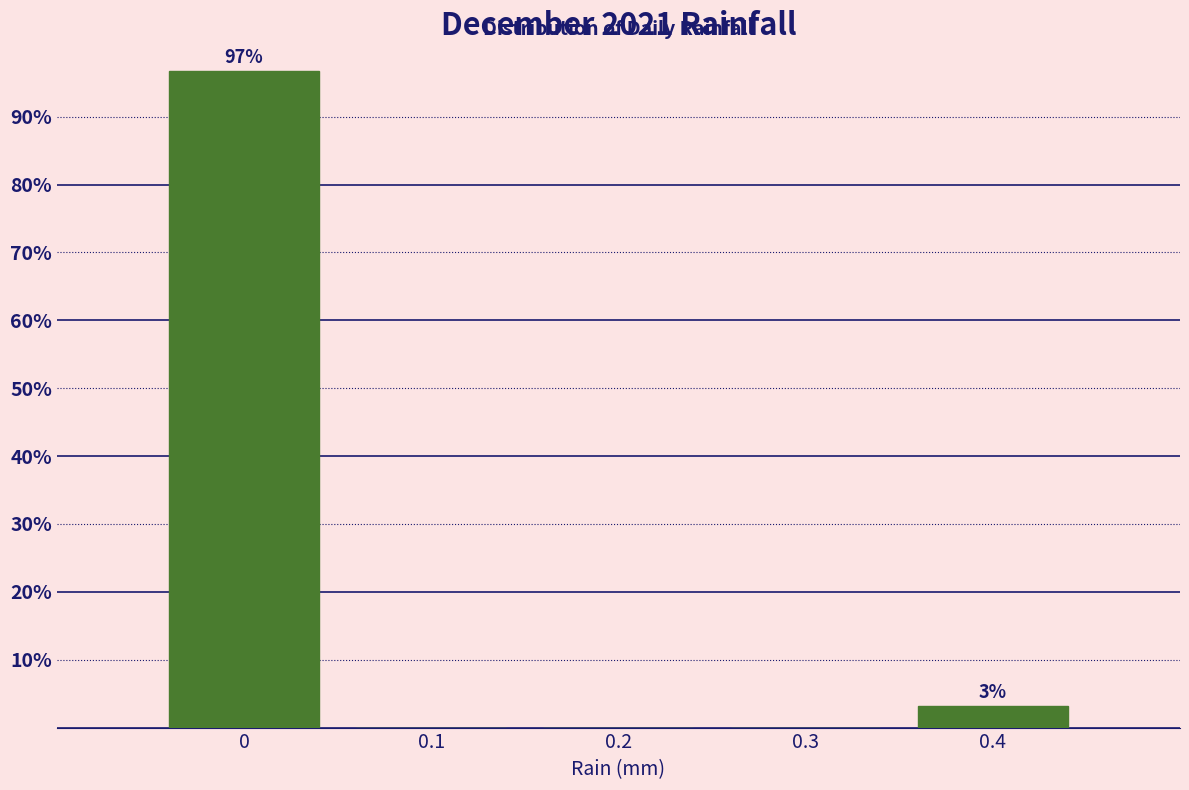

Over which range of the x-axis is the bar tallest?

-0.05 to 0.05